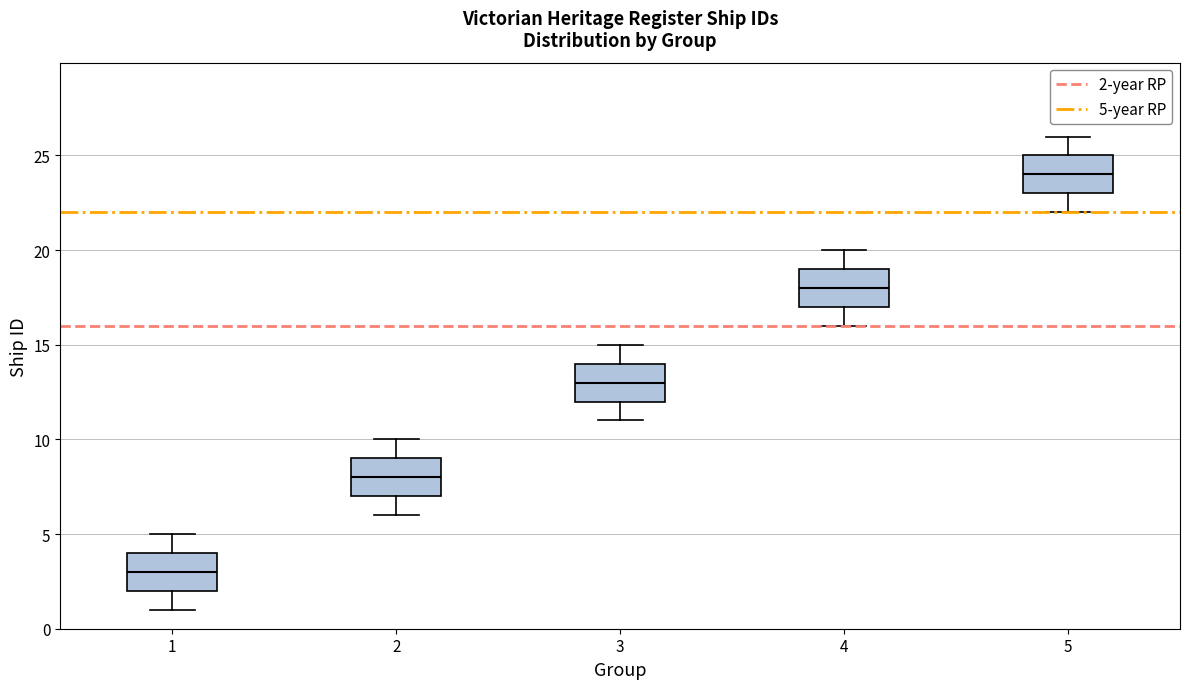

Reading left to right, read every box against the y-axis: the position of its median line, the range the box covers, and the ends of its whiskers. The values are not printed on the chart, so give them approximately, as read against the axis.

1: median 3, box 2 to 4, whiskers 1 to 5
2: median 8, box 7 to 9, whiskers 6 to 10
3: median 13, box 12 to 14, whiskers 11 to 15
4: median 18, box 17 to 19, whiskers 16 to 20
5: median 24, box 23 to 25, whiskers 22 to 26